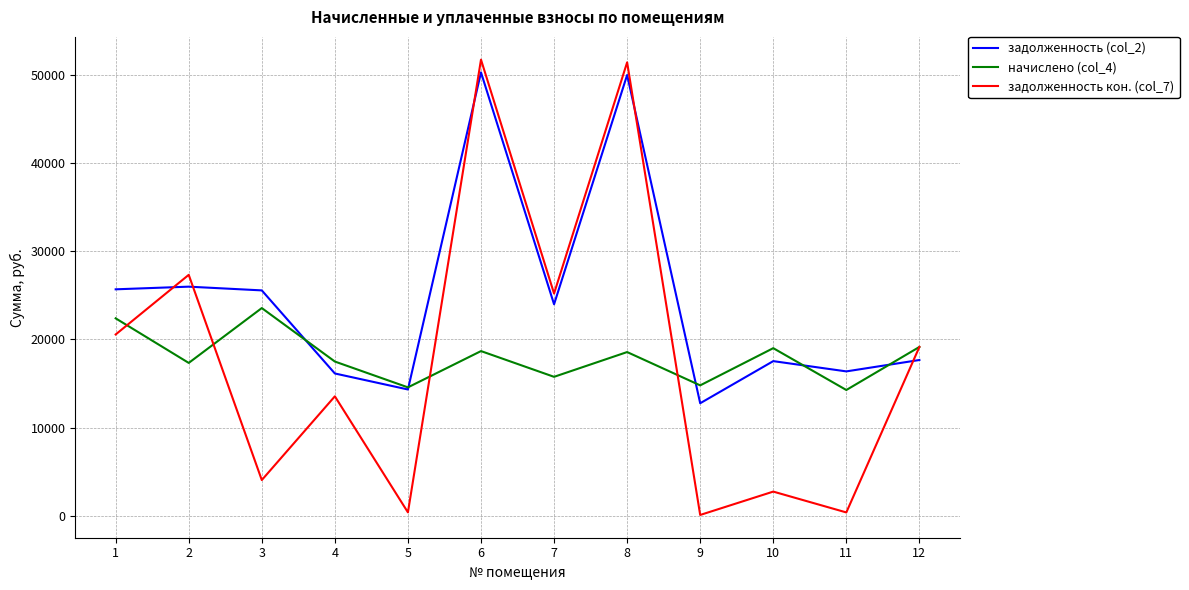

Which series has the widest spread of values?

задолженность кон. (col_7)